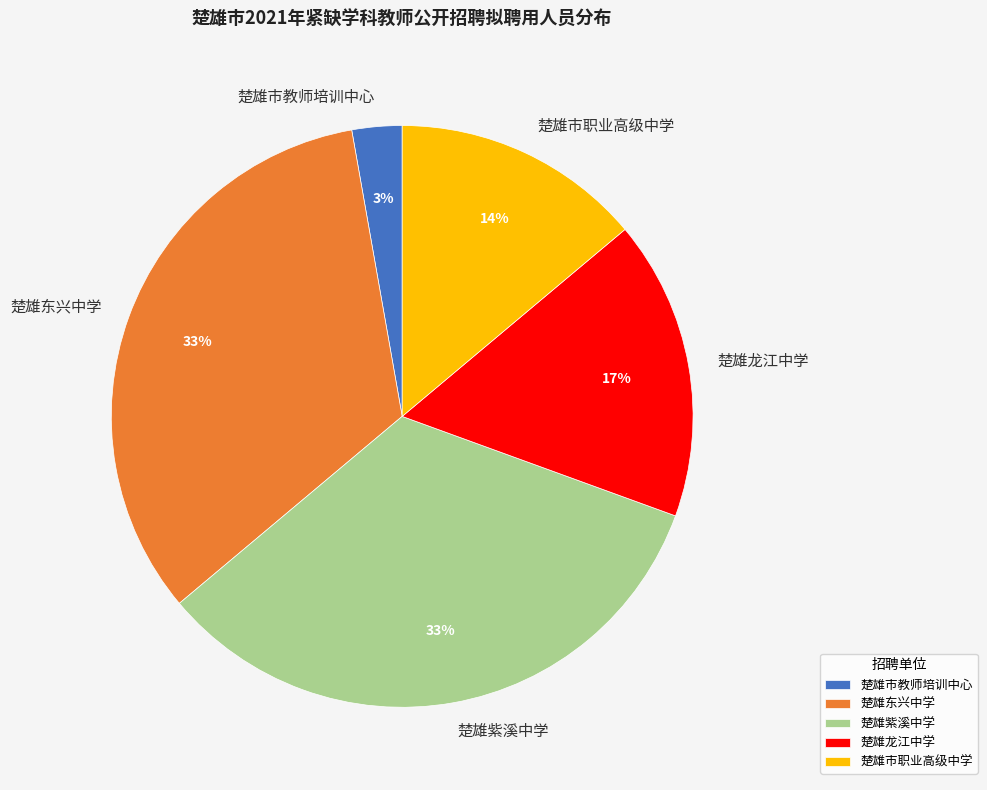

Do 楚雄紫溪中学 and 楚雄市教师培训中心 together represent more than half of the pie?

No